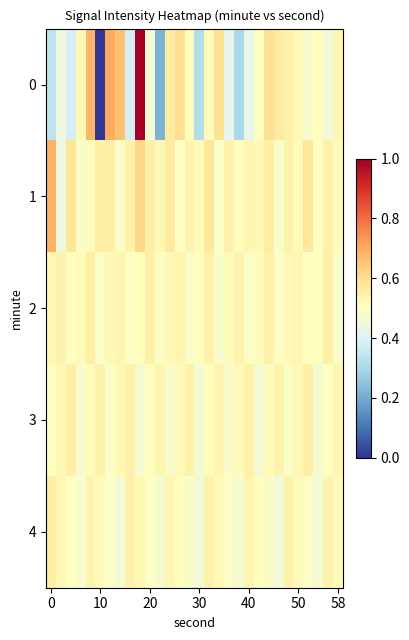

List the series in order of their peak value, highest first.

0, 1, 2, 3, 4